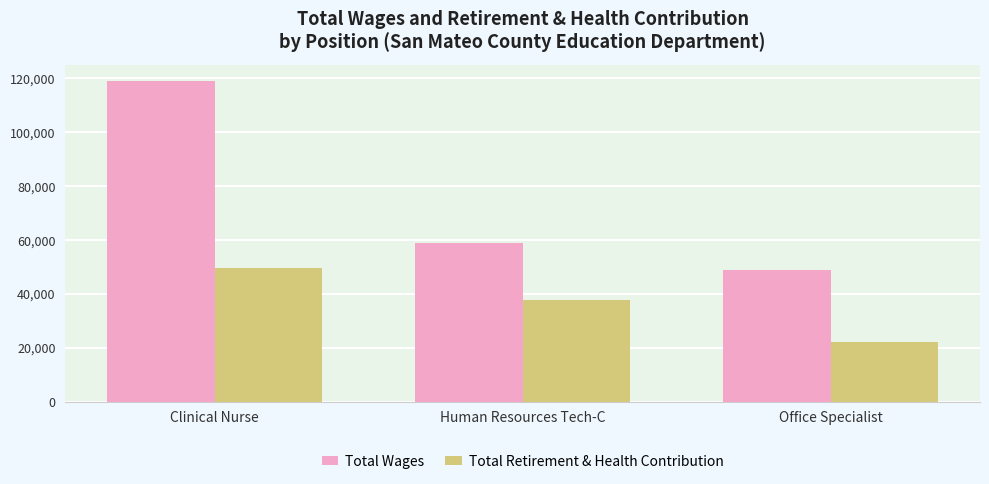

At Office Specialist, list the series in order from largest to smallest.

Total Wages, Total Retirement & Health Contribution